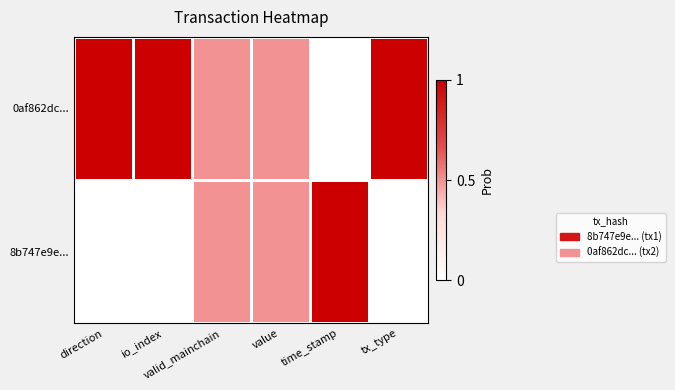

Which has a higher value, time_stamp or valid_mainchain?

time_stamp